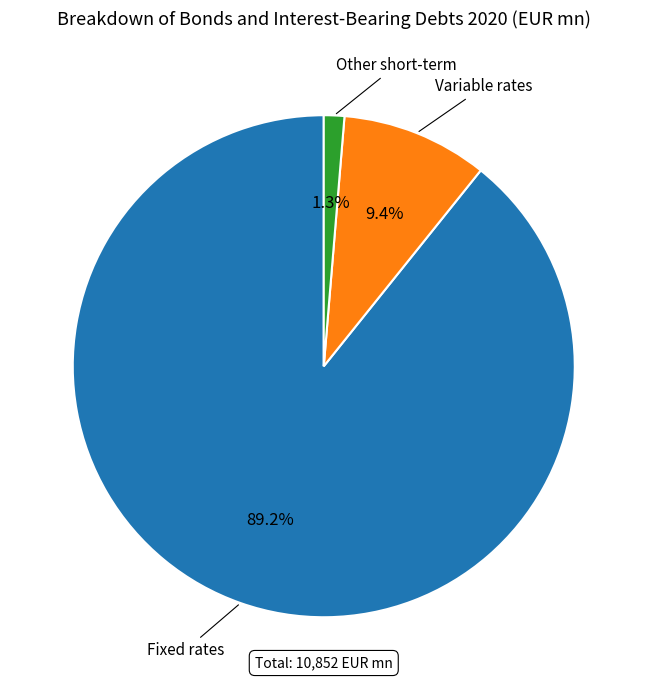

Is there any slice that represents more than half of the pie?

Yes